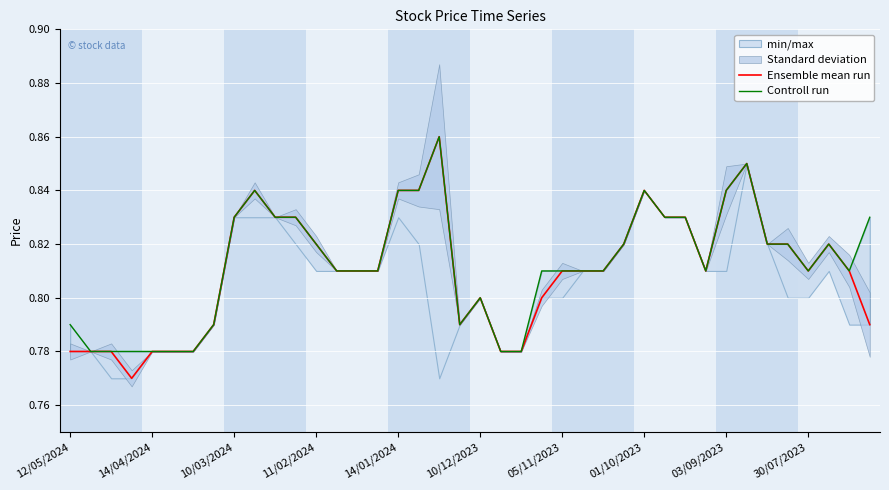

Rank the series at 01/10/2023 from lowest to highest value.

Ensemble mean run, Controll run